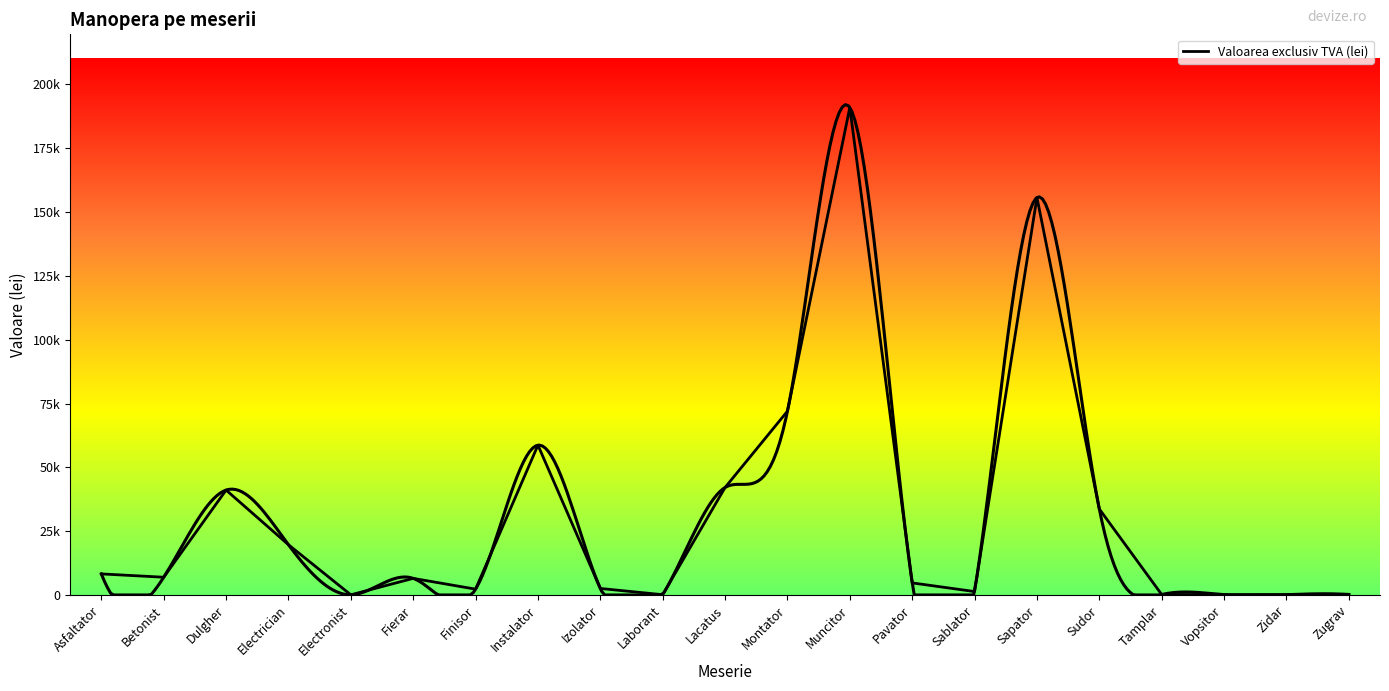

What position from the right is Finisor?

15